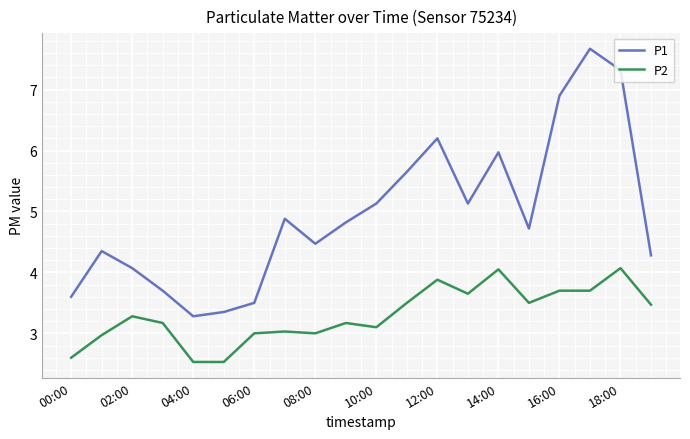

How many lines are shown in the chart?

2